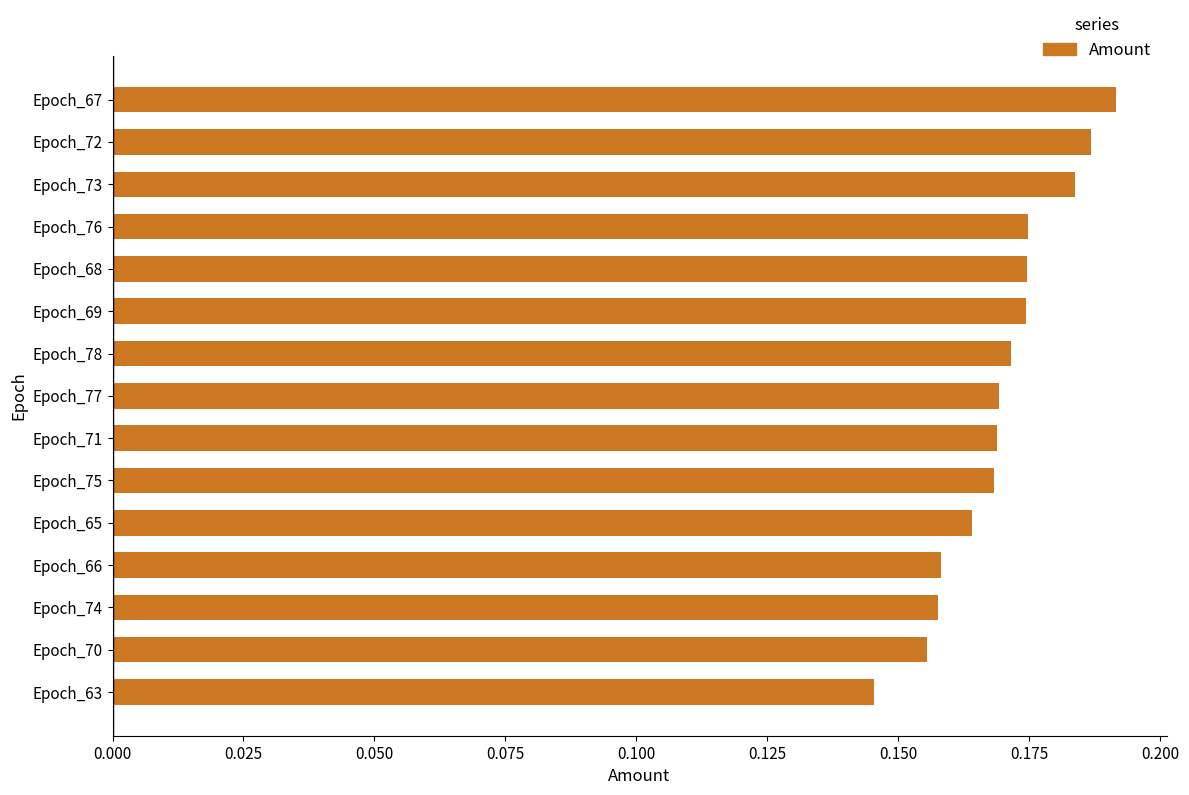

What is the sum of the values at Epoch_72 and Epoch_63?

0.3